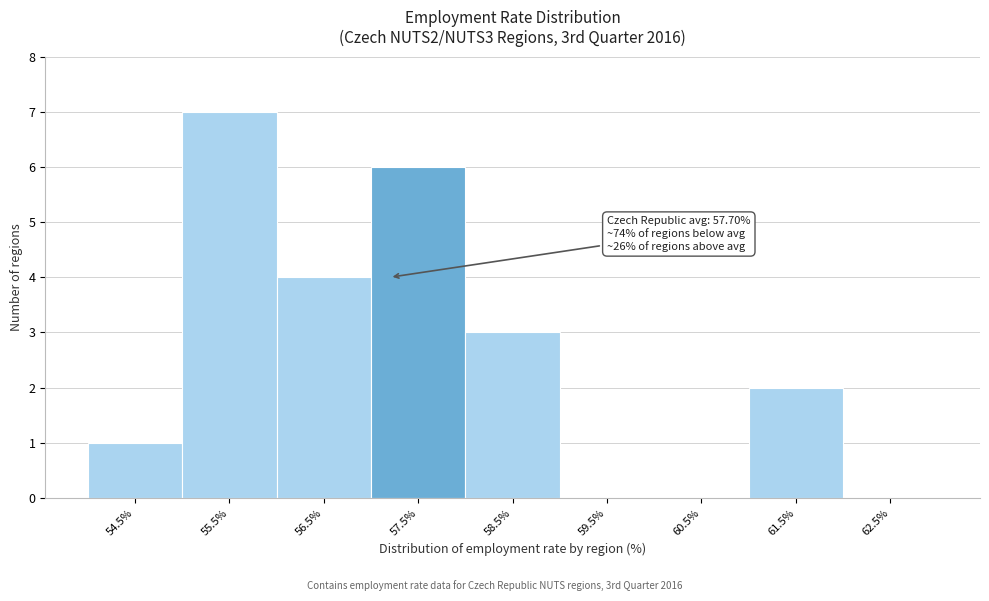

Reading left to right, extract all data points from this chart.

54.5%=1	55.5%=7	56.5%=4	57.5%=6	58.5%=3	59.5%=0	60.5%=0	61.5%=2	62.5%=0